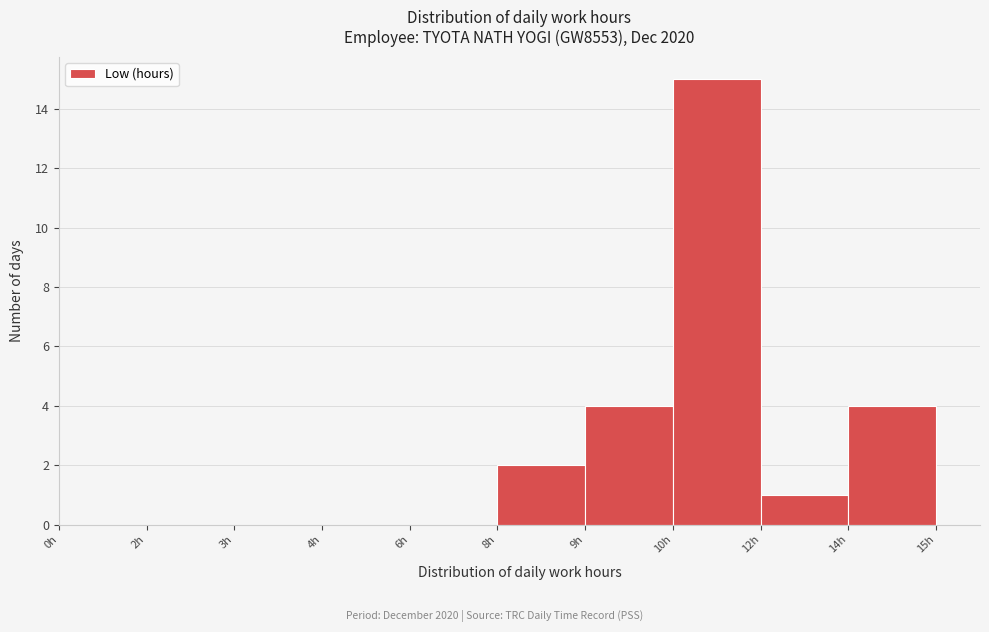

Reading left to right, transcribe all the data shown in this chart.

0h=0	2h=0	3h=0	4h=0	6h=0	8h=2	9h=4	10h=15	12h=1	14h=4